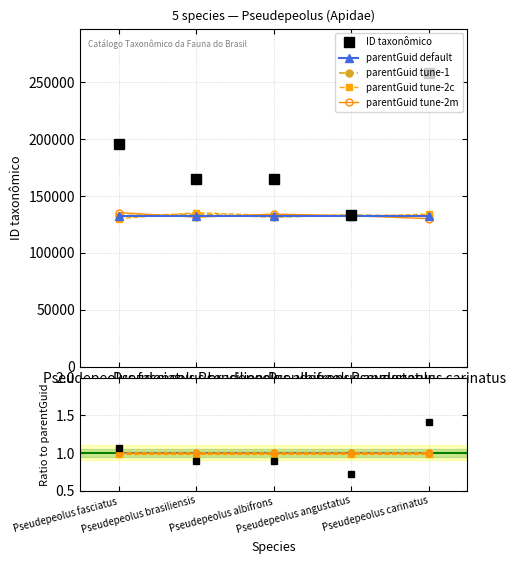

Rank the categories by value from lowest to highest.

Pseudepeolus angustatus, Pseudepeolus brasiliensis, Pseudepeolus albifrons, Pseudepeolus fasciatus, Pseudepeolus carinatus